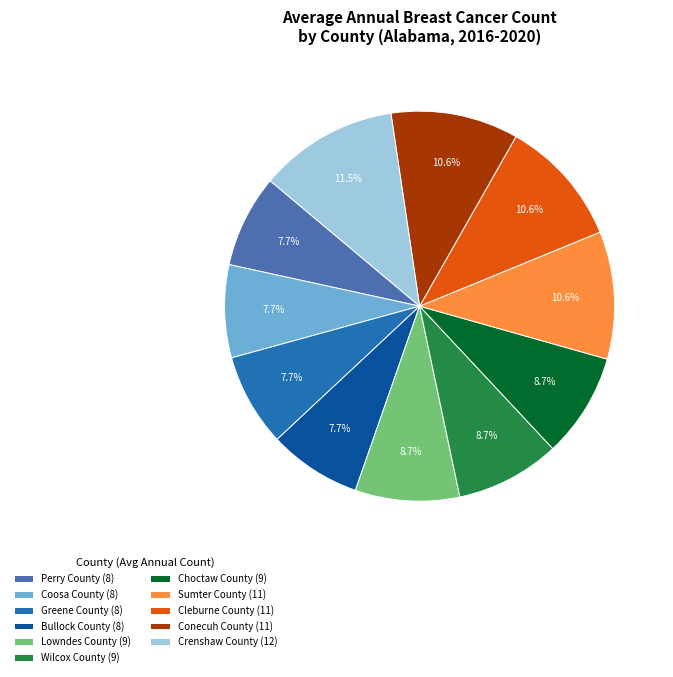

Do Conecuh County and Crenshaw County together represent more than half of the pie?

No